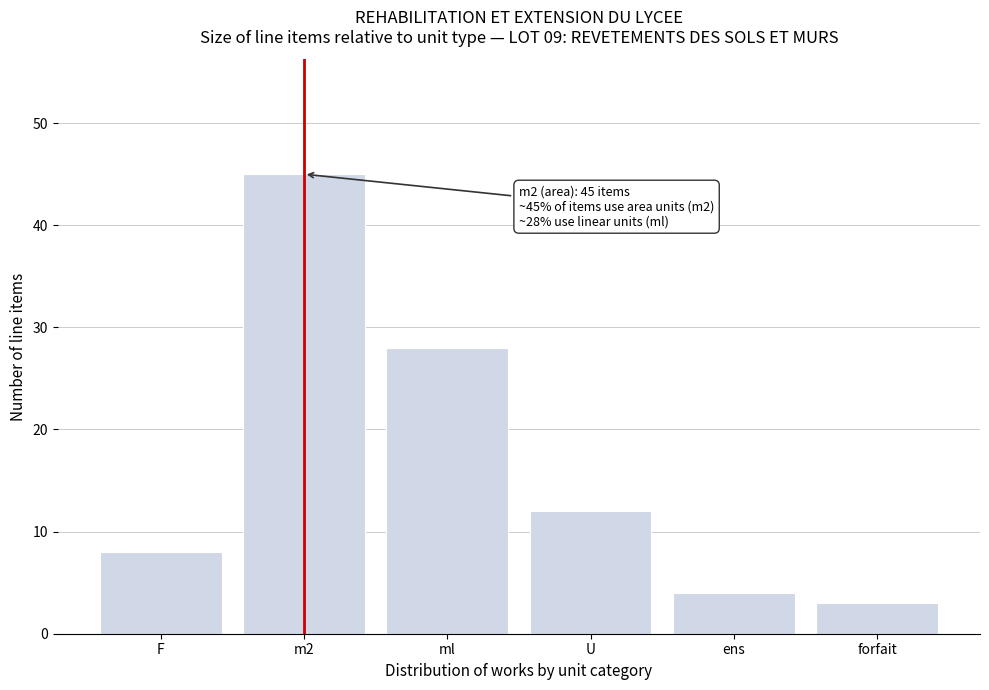

Reading left to right, what are all the values shown in this chart?

8	45	28	12	4	3